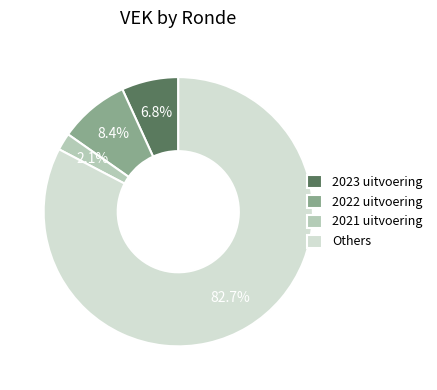

What portion of the pie excludes 2023 uitvoering?

93.2%